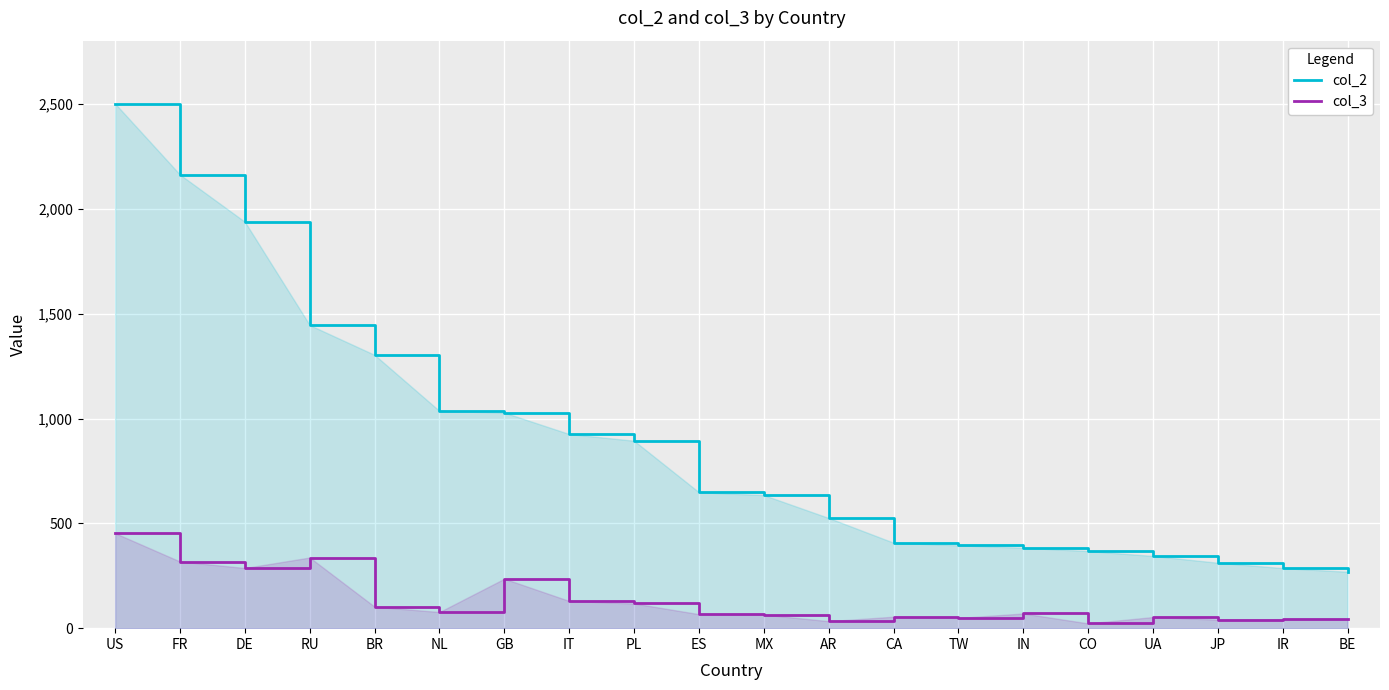

The value of col_3 at FR is 180.4. True or false?

False